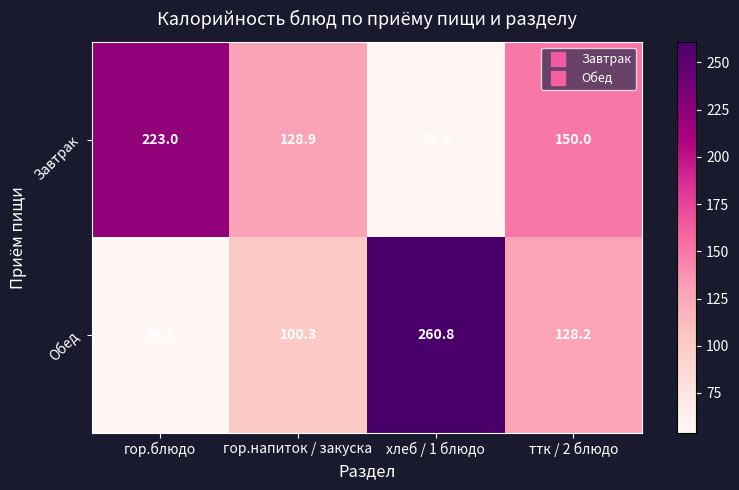

Is it true that Завтрак equals 128.9 at гор.напиток / закуска?

True